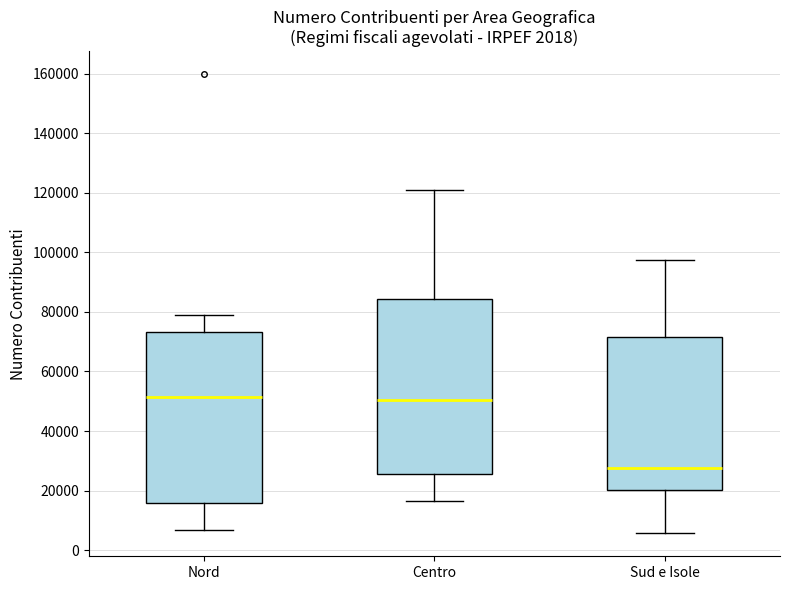

Which box has the lowest median line?

Sud e Isole